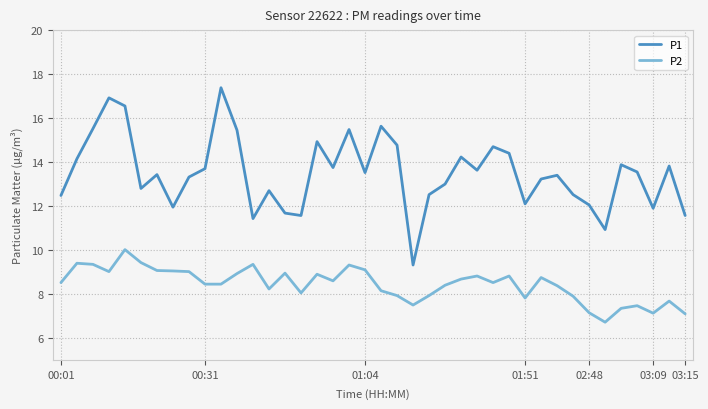

True or false: P2 and P1 cross at least once.

False